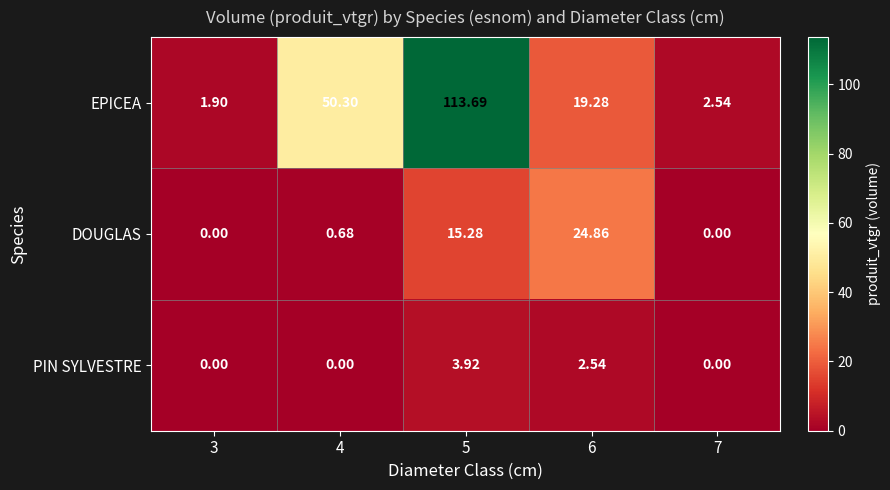

Which series has the largest total across all categories?

EPICEA